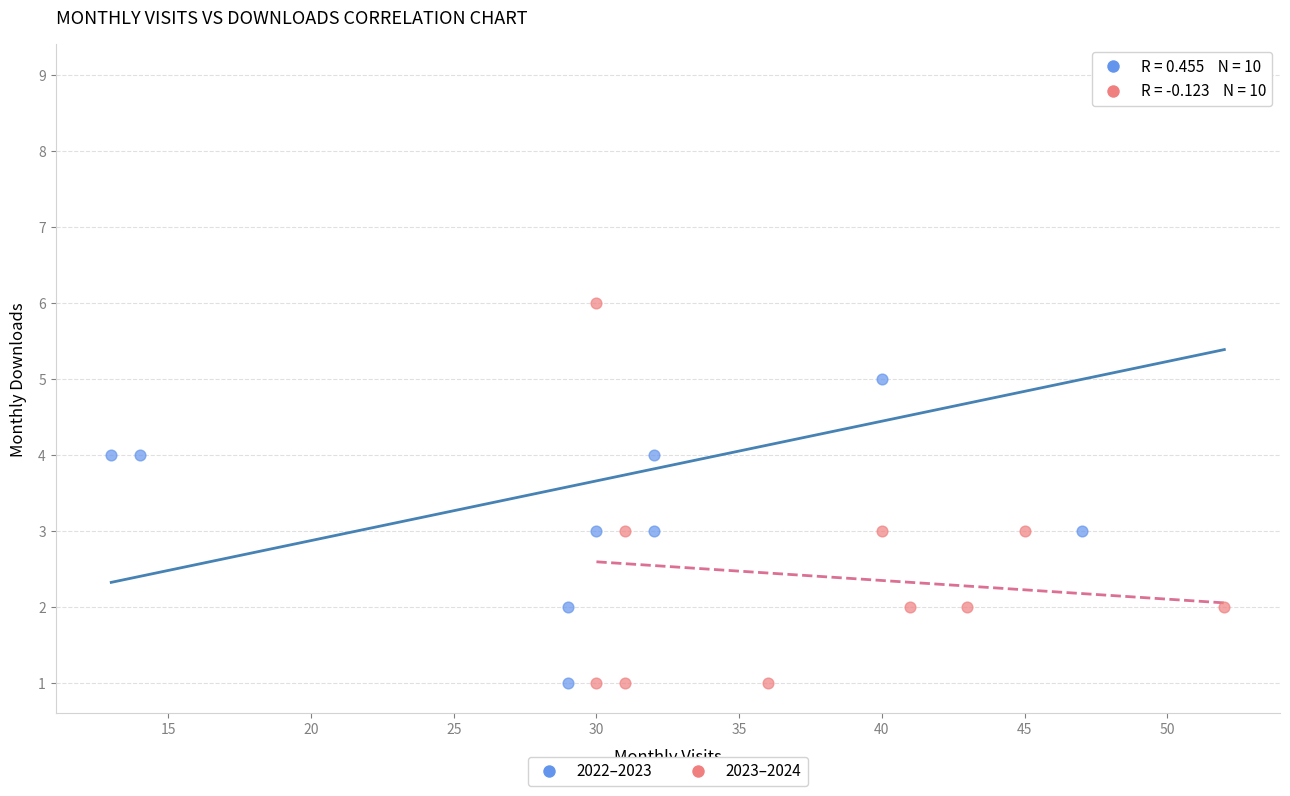

Which series contains the highest Y value?

2022–2023